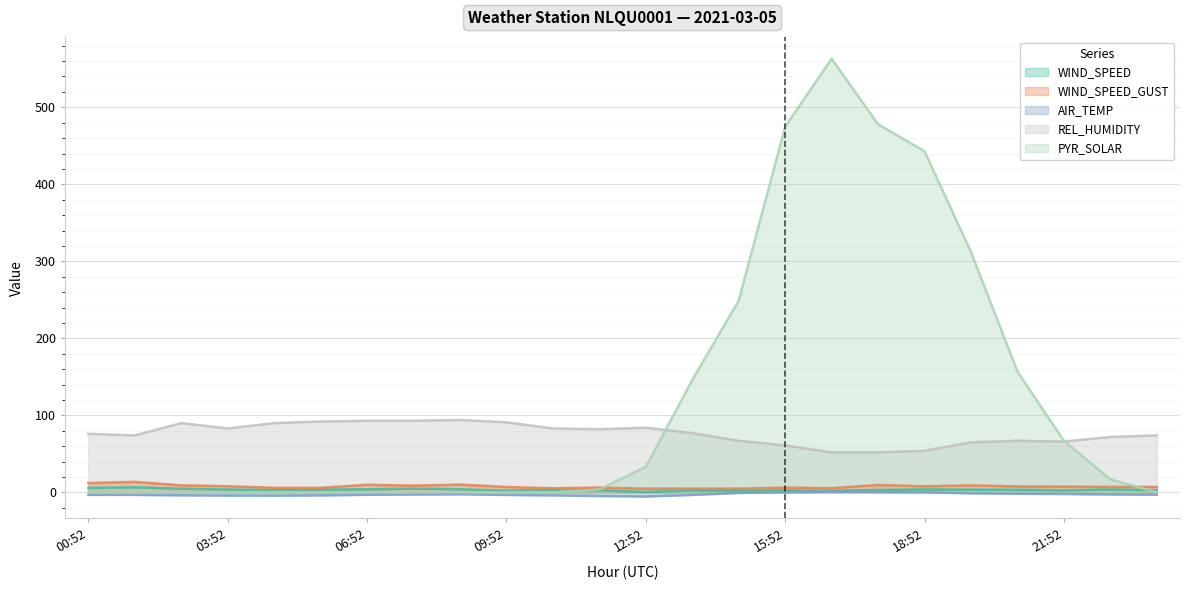

Reading left to right, list all the values displayed in this chart.

WIND_SPEED: 5.8	6.6	4.8	3.7	3.1	3.7	3.9	4.9	4.0	2.2	3.2	2.7	0.5	2.4	2.1	2.6	2.0	3.1	3.8	3.5	3.3	2.6	3.7	2.9
WIND_SPEED_GUST: 12.1	13.7	9.1	8.0	5.9	6.0	9.9	8.7	10.1	7.0	5.3	6.3	4.8	4.9	4.8	6.2	5.4	9.6	7.9	9.1	7.7	7.5	7.1	7.1
AIR_TEMP: -3.2	-3.2	-3.8	-4.1	-4.2	-3.9	-3.1	-2.8	-2.5	-3.3	-3.9	-4.7	-5.3	-3.3	-0.7	0.2	1.1	0.7	0.2	-1.2	-1.8	-2.1	-2.7	-3.0
REL_HUMIDITY: 76.0	74.0	90.0	83.0	90.0	92.0	93.0	93.0	94.0	91.0	83.0	82.0	84.0	77.0	67.0	61.0	52.0	52.0	54.0	65.0	67.0	66.0	72.0	74.0
PYR_SOLAR: 0.0	0.0	0.0	0.0	0.0	0.0	0.0	0.0	0.0	0.0	0.0	4.0	33.0	146.0	249.0	475.0	563.0	478.0	443.0	312.0	157.0	67.0	17.0	0.0